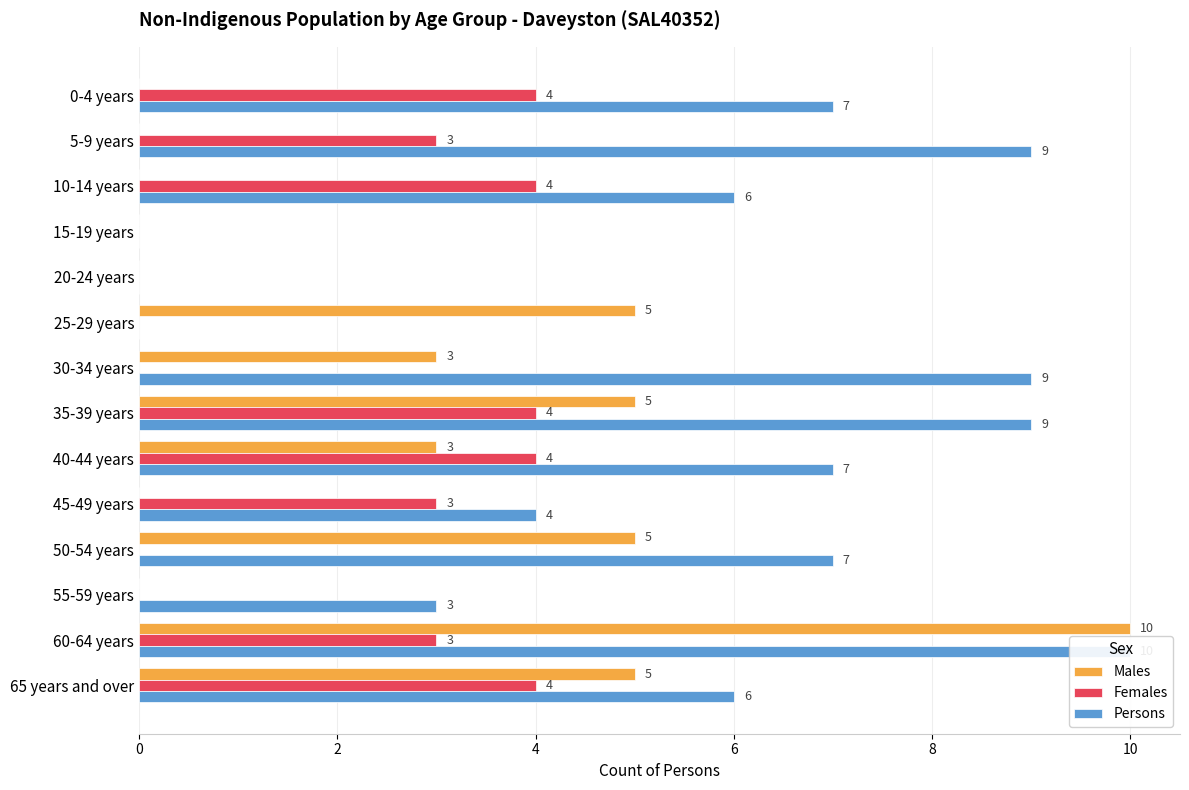

Which series has the largest total across all categories?

Persons